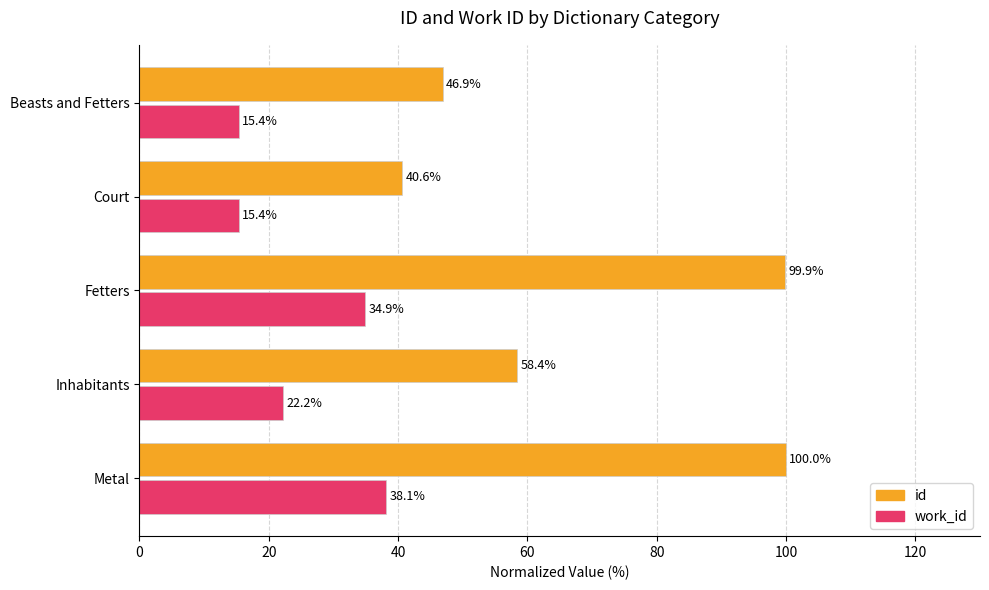

What is the sum of all id values?

345.9